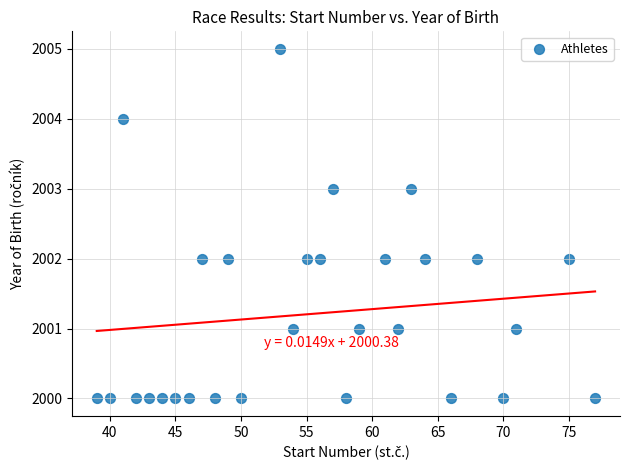

What is the range of X values (max minus min)?

38